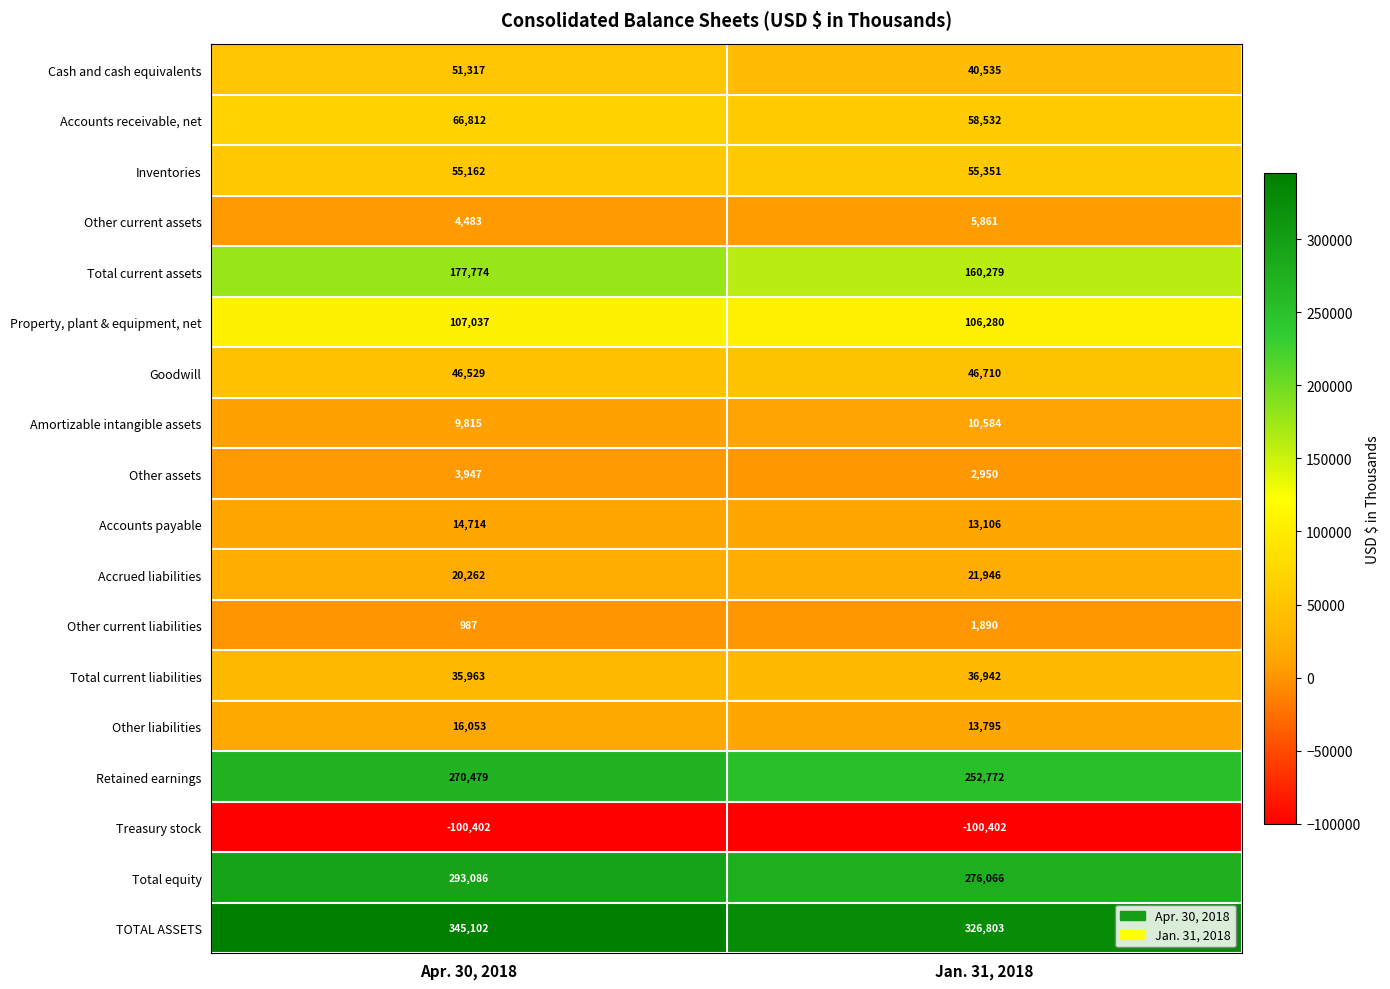

Is it true that Other current assets equals 5861 at Jan. 31, 2018?

True